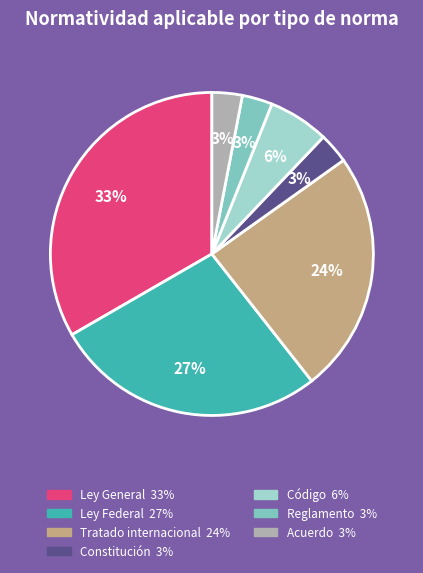

To the nearest percent, what is the difference between the largest and smallest slice percentages?

30%